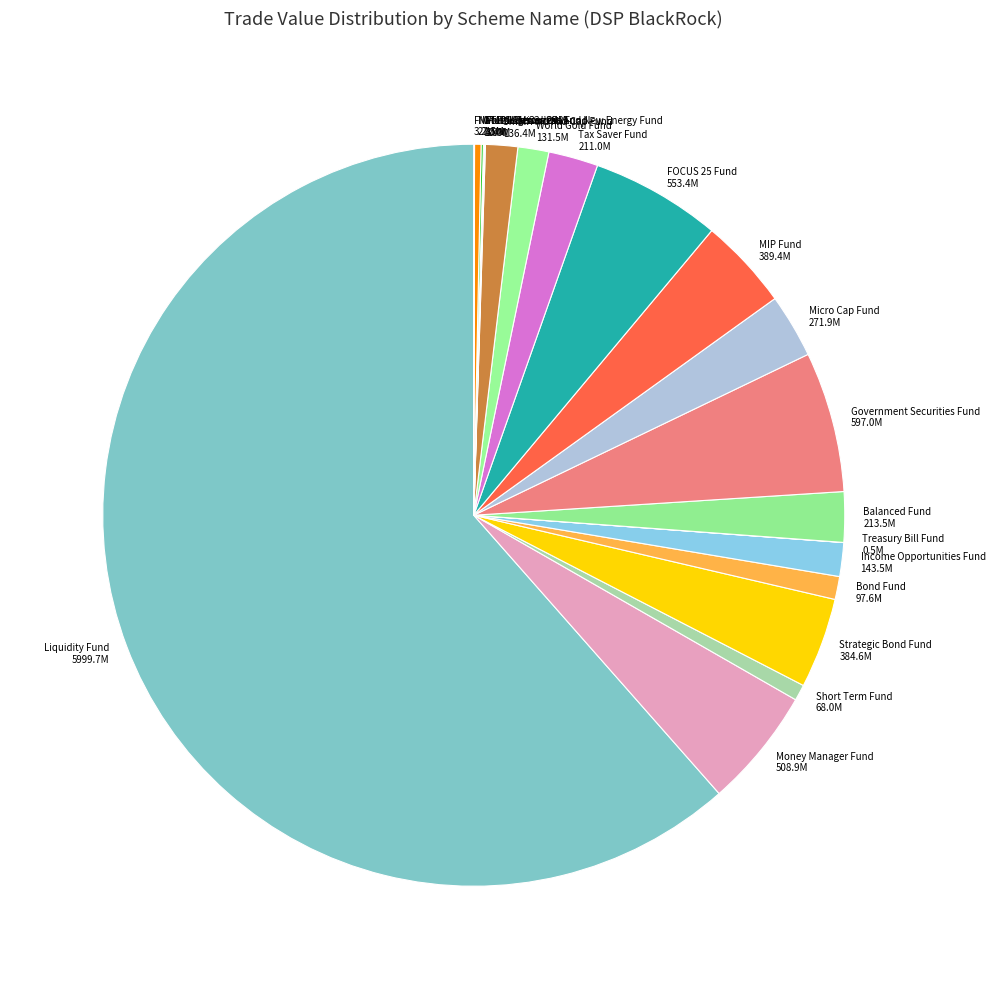

What is the largest slice in the pie chart?

Liquidity Fund 5999.7M